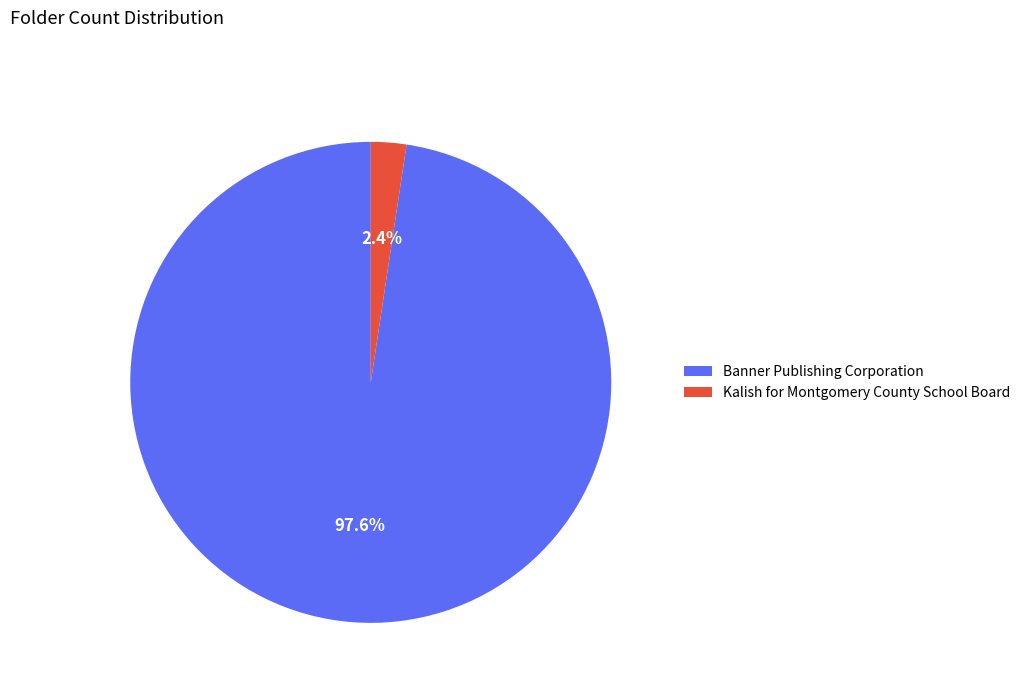

Rank the categories by value from lowest to highest.

Kalish for Montgomery County School Board, Banner Publishing Corporation